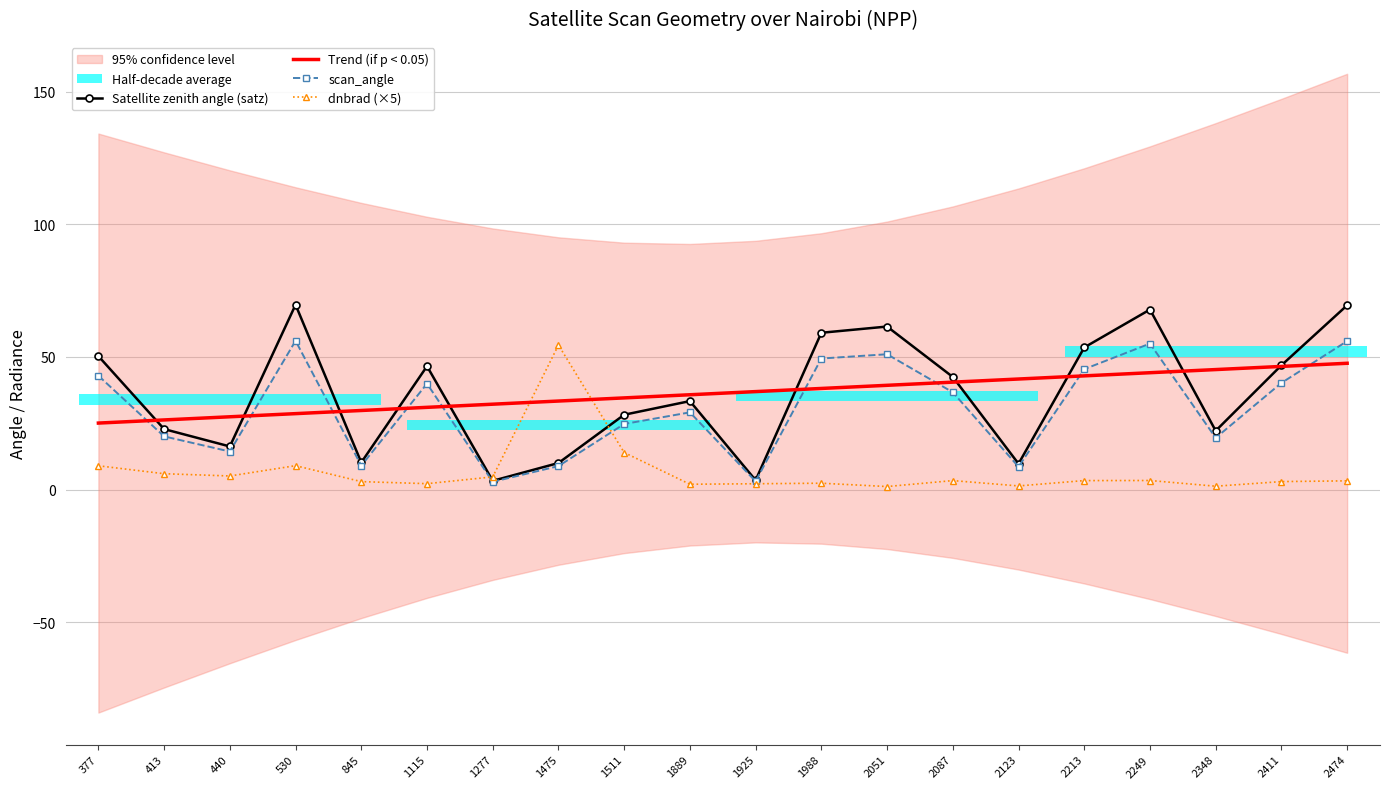

True or false: Satellite zenith angle (satz) and Trend (if p < 0.05) cross at least once.

True